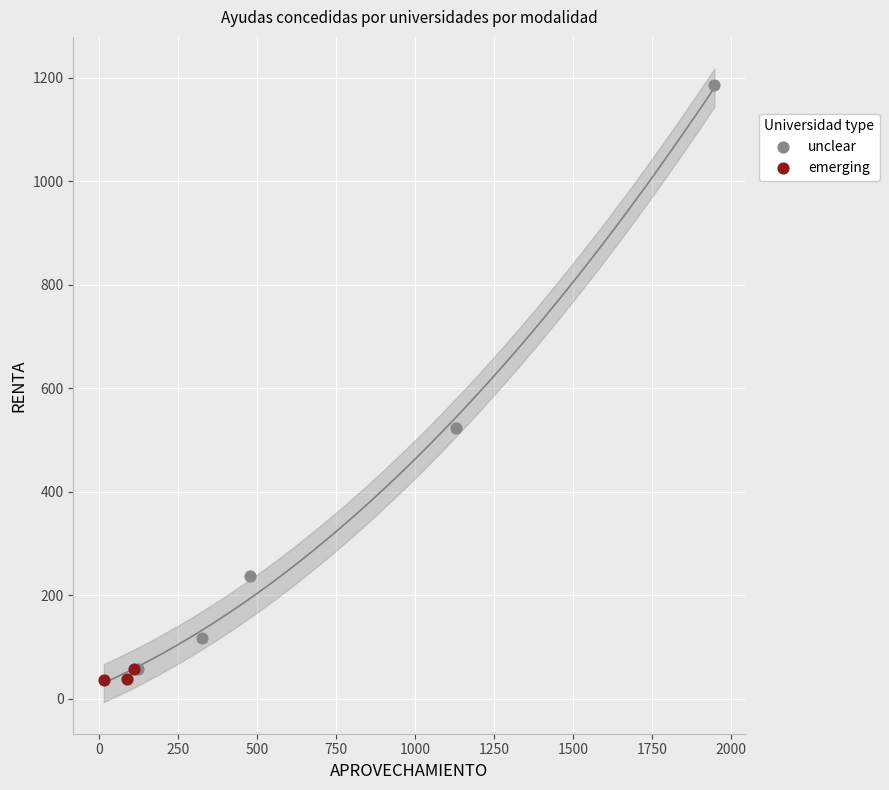

What are all the series names shown in the legend?

unclear, emerging